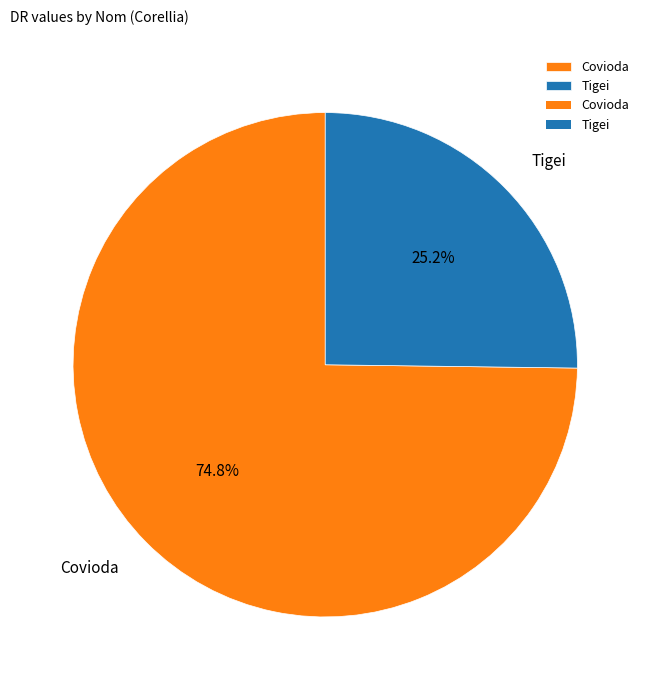

Which category accounts for the majority?

Covioda